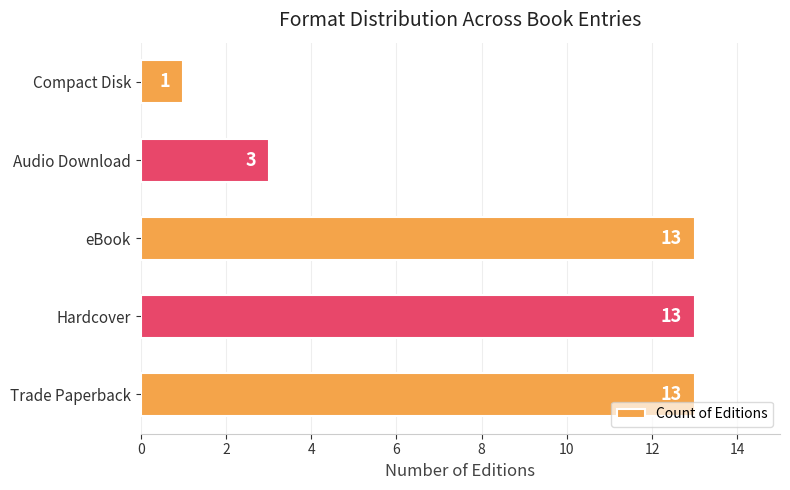

Reading bottom to top, what are all the values shown in this chart?

13	13	13	3	1